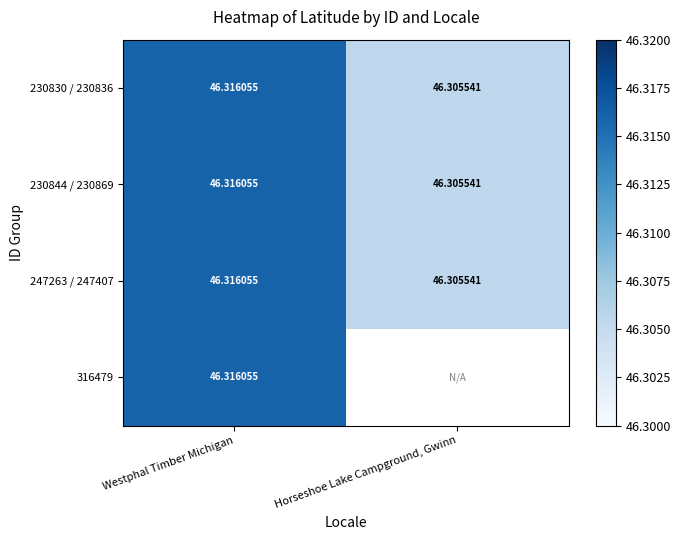

Is it true that 230830 / 230836 equals 80.1 at Horseshoe Lake Campground, Gwinn?

False